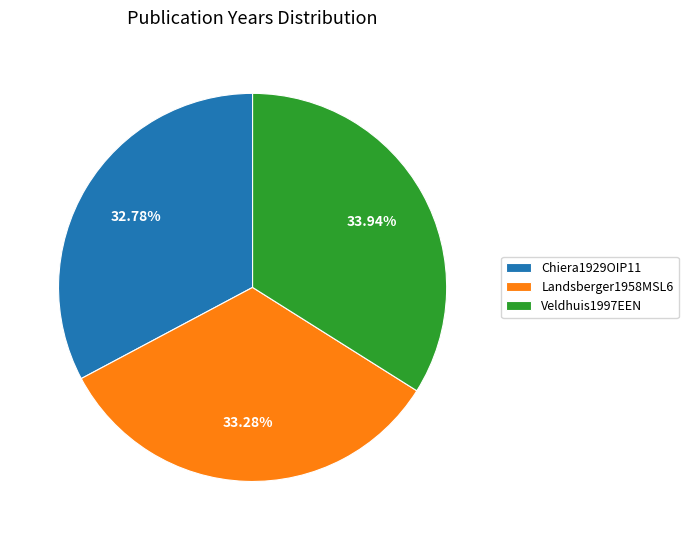

Does any single category account for the majority?

No